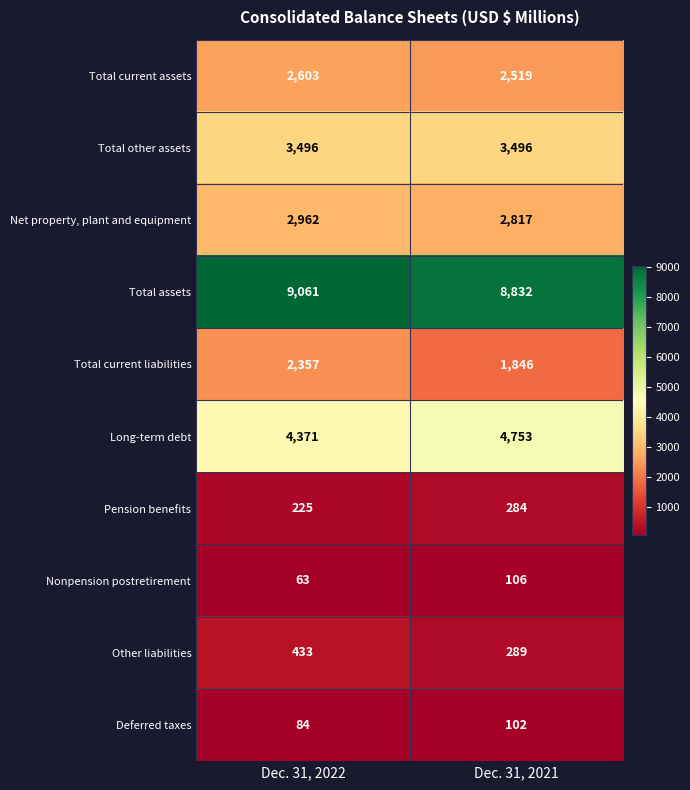

How many categories are shown in the chart?

2